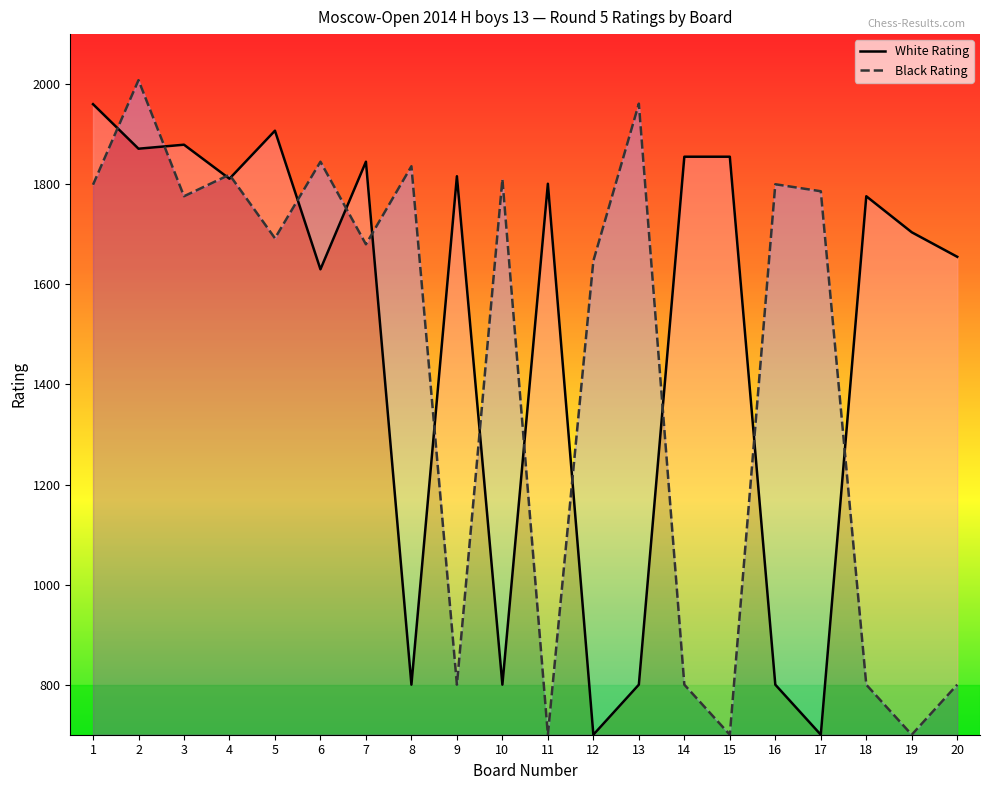

The White Rating series shows 1855 at 15. True or false?

True